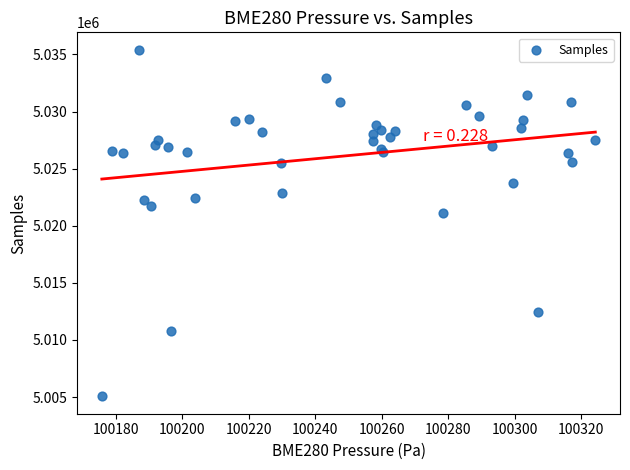

What Y value in the scatter plot is closest to 5020235?

5021085